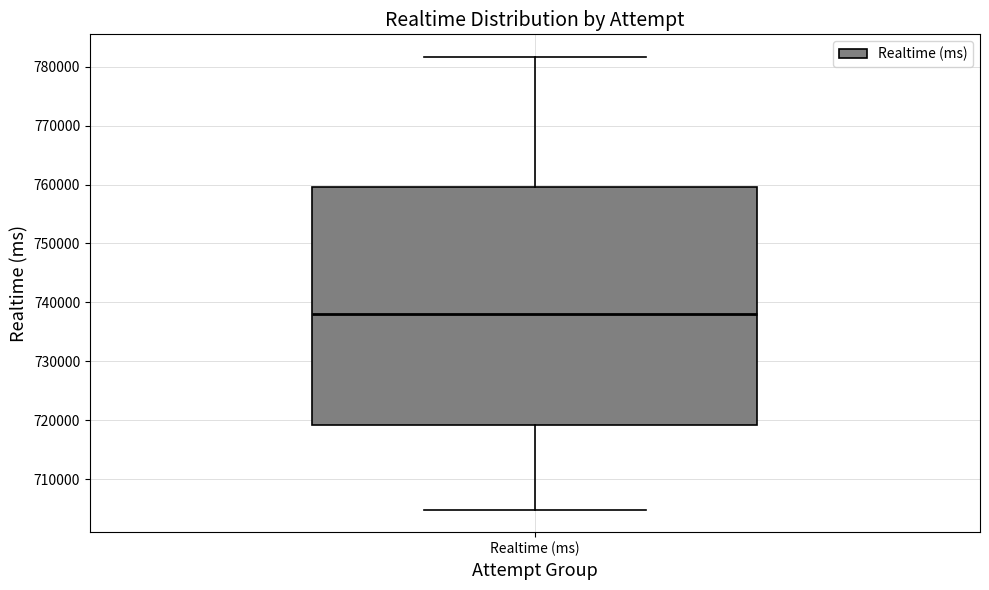

Where does the median line of the box for Realtime (ms) sit on the y-axis? The values are not printed on the chart, so give them approximately, as read against the axis.

738000